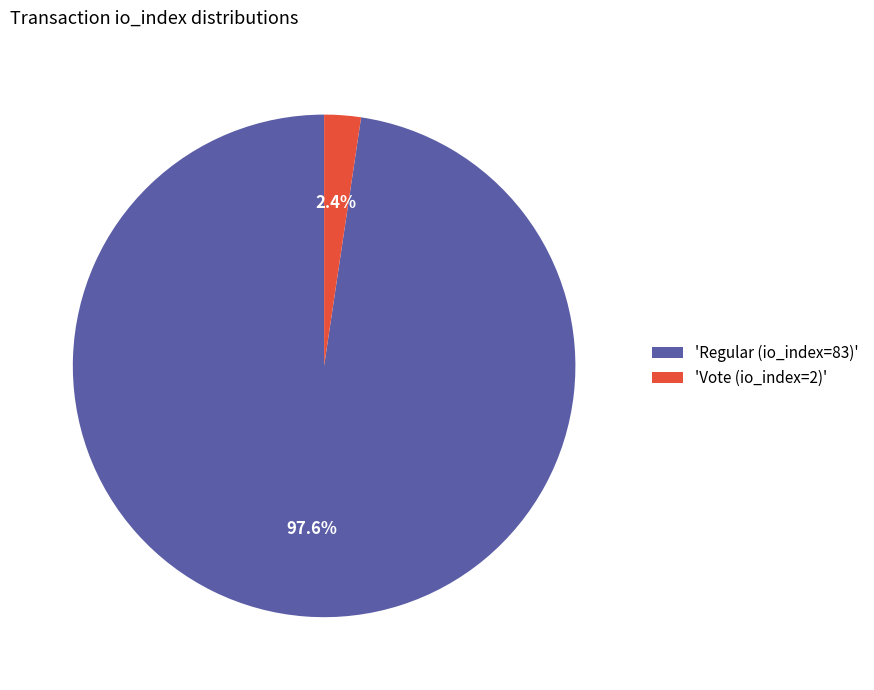

What is the largest slice in the pie chart?

'Regular (io_index=83)'